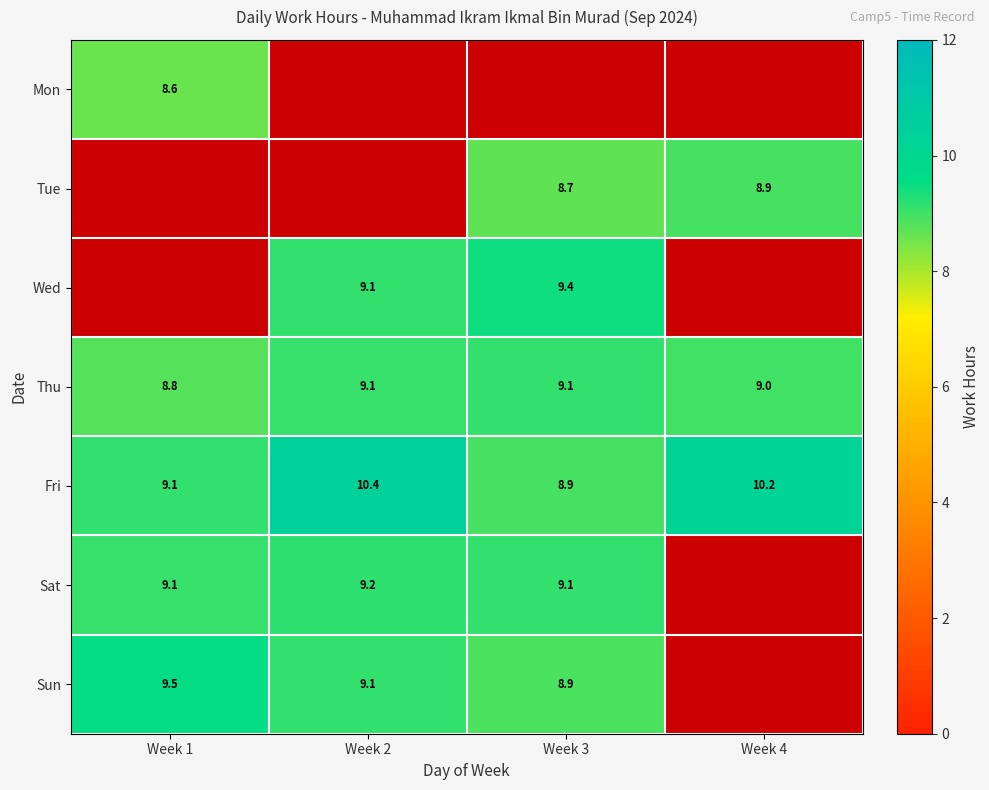

What is the sum of all Thu values?

36.0